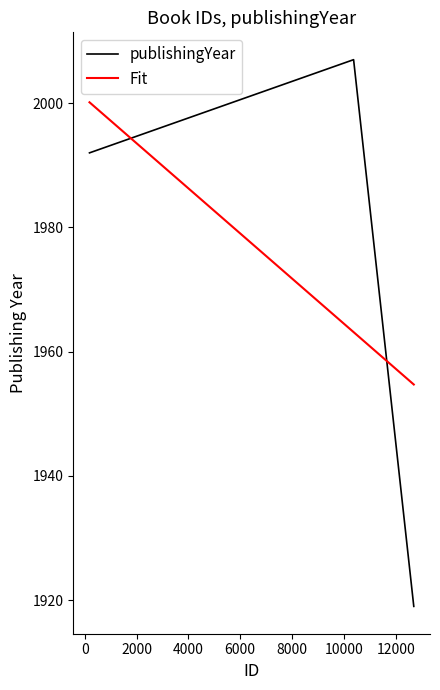

What is the sum of all Fit values?

5918.0